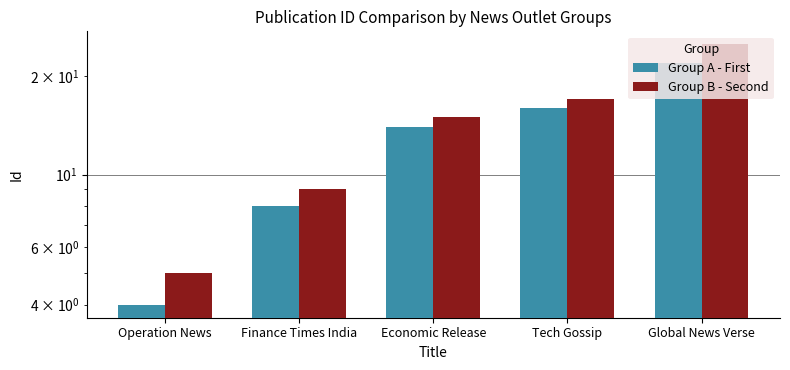

Count the Group A - First values in the range 8 to 16.

3